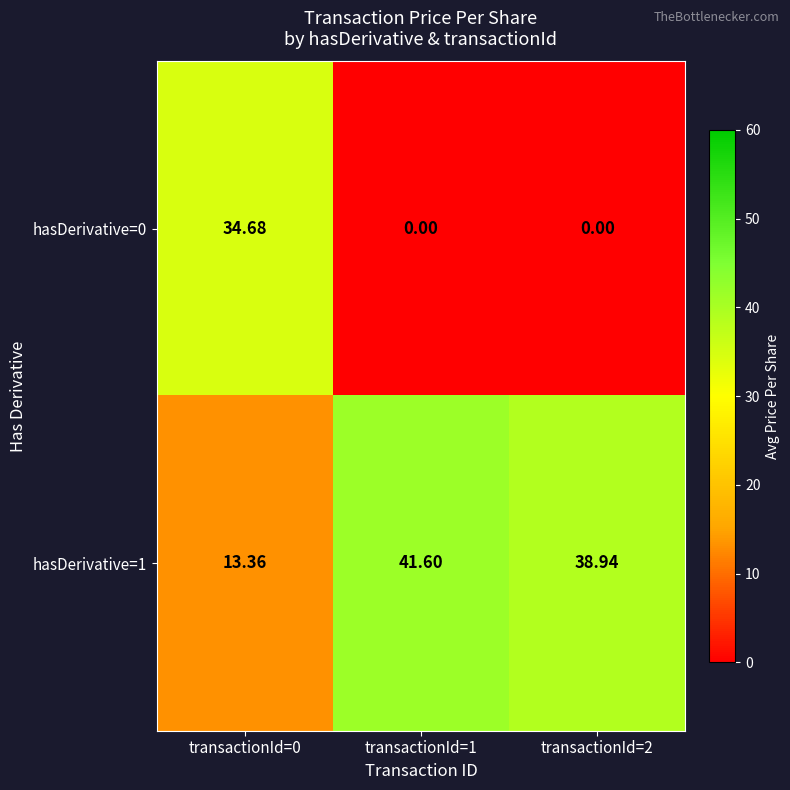

Is the value of hasDerivative=0 at transactionId=1 greater than the value of hasDerivative=1 at transactionId=1?

No